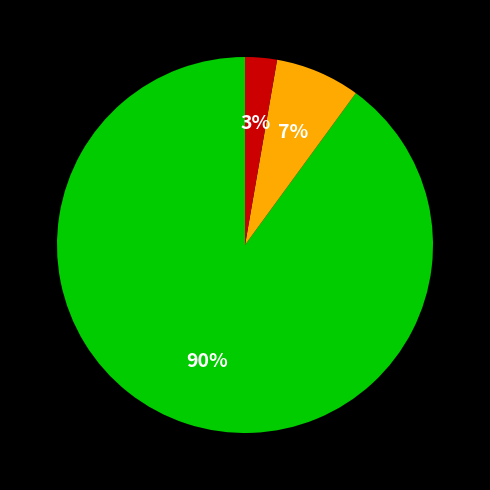

To the nearest percent, what is the average slice percentage?

33%